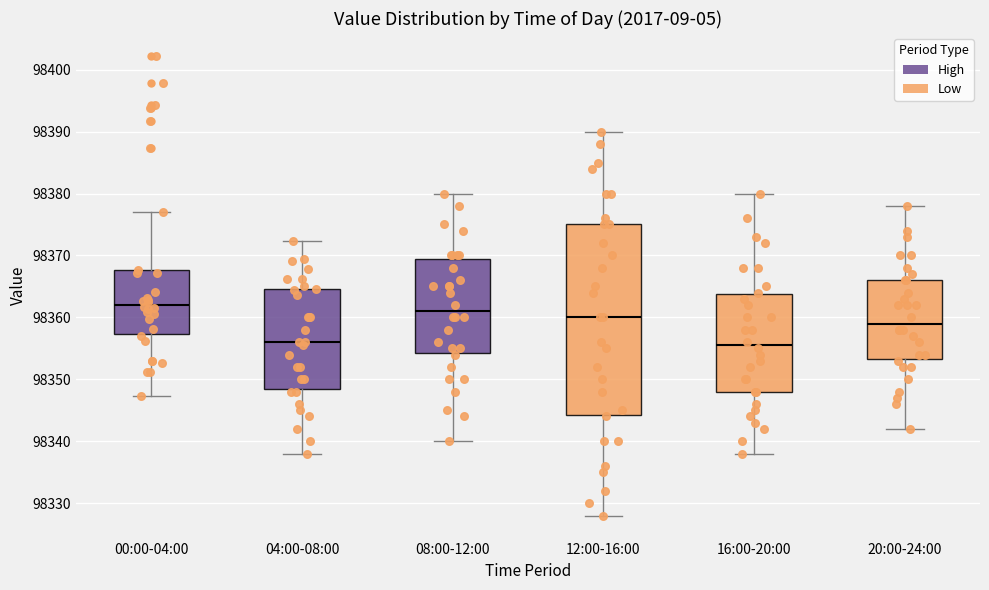

Which box is the tallest, from its lower edge to its upper edge?

12:00-16:00